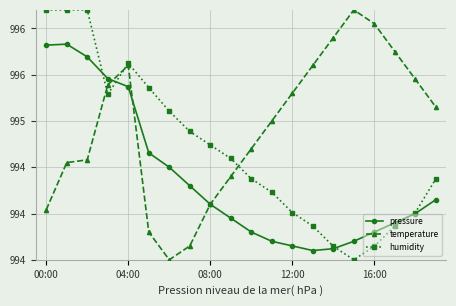

At which category does temperature reach its first local peak?

04:00